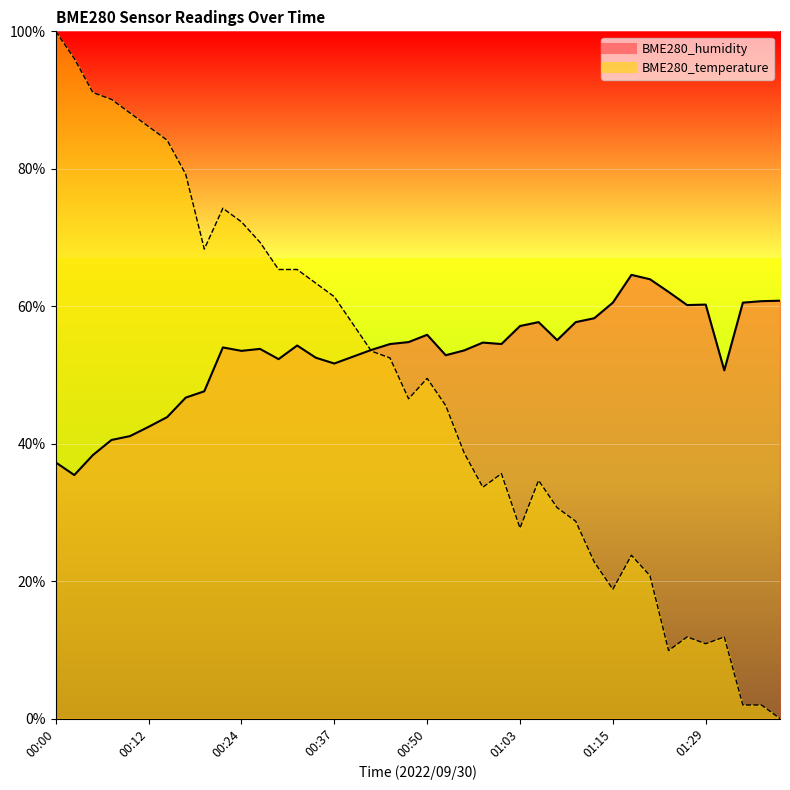

What are all the series names shown in the legend?

BME280_humidity, BME280_temperature